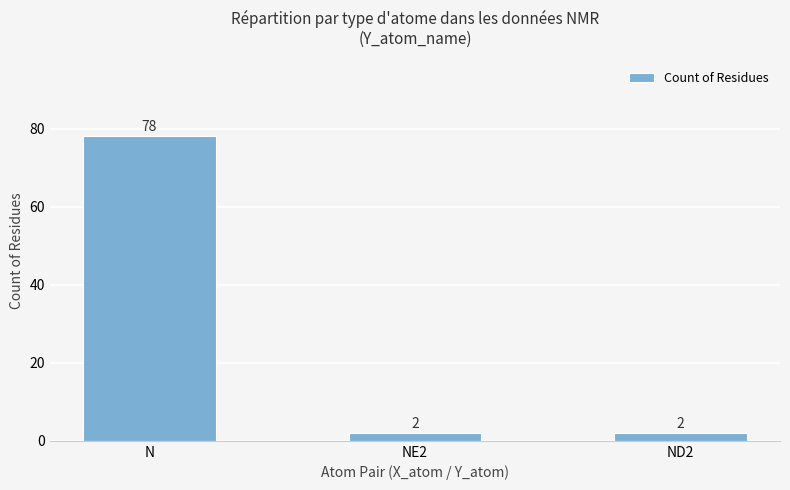

What is the sum of the values at N and ND2?

80